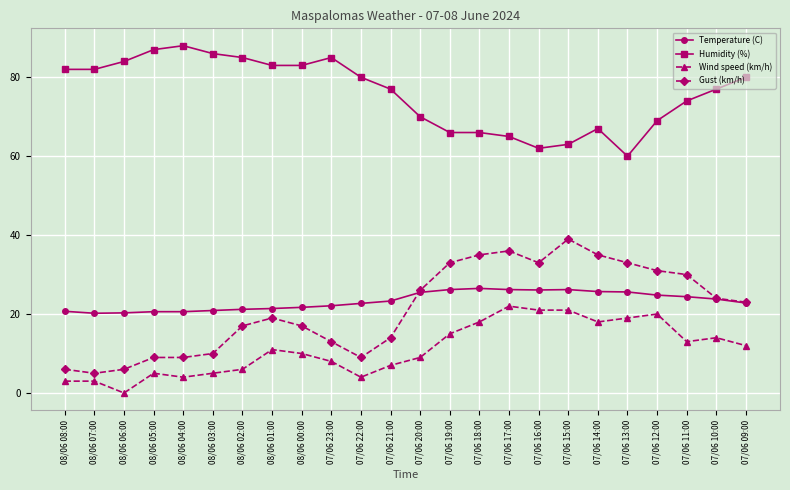

True or false: Wind speed (km/h) has a value of 19.7 at 07/06 10:00.

False